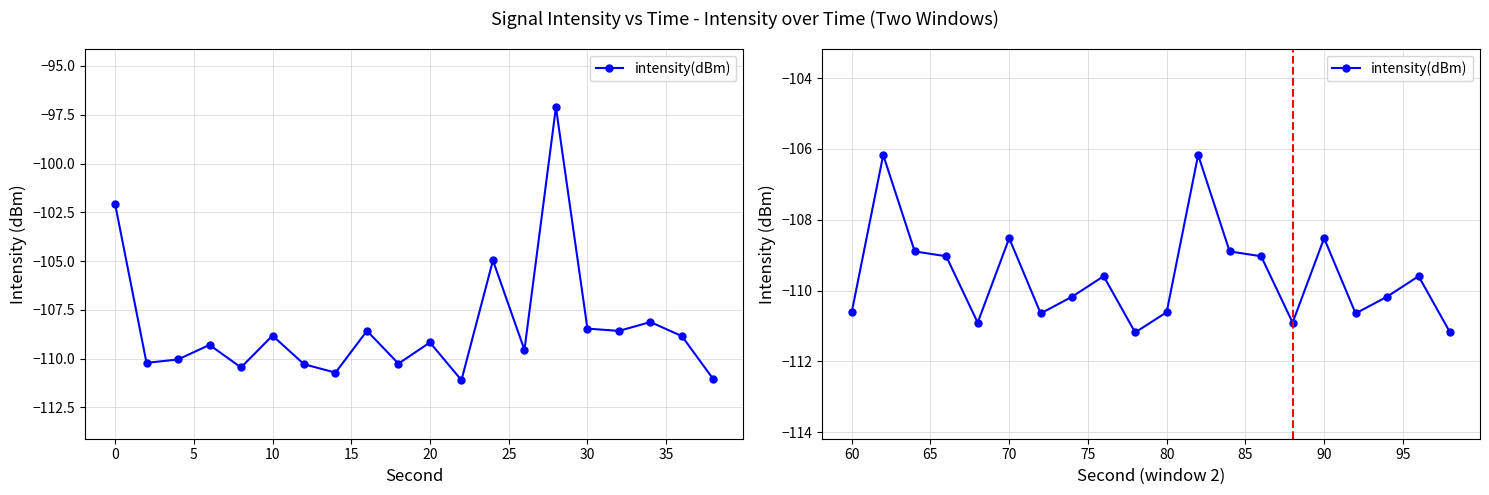

How many interior local valleys (lower than both neighbors) does the data have?

5